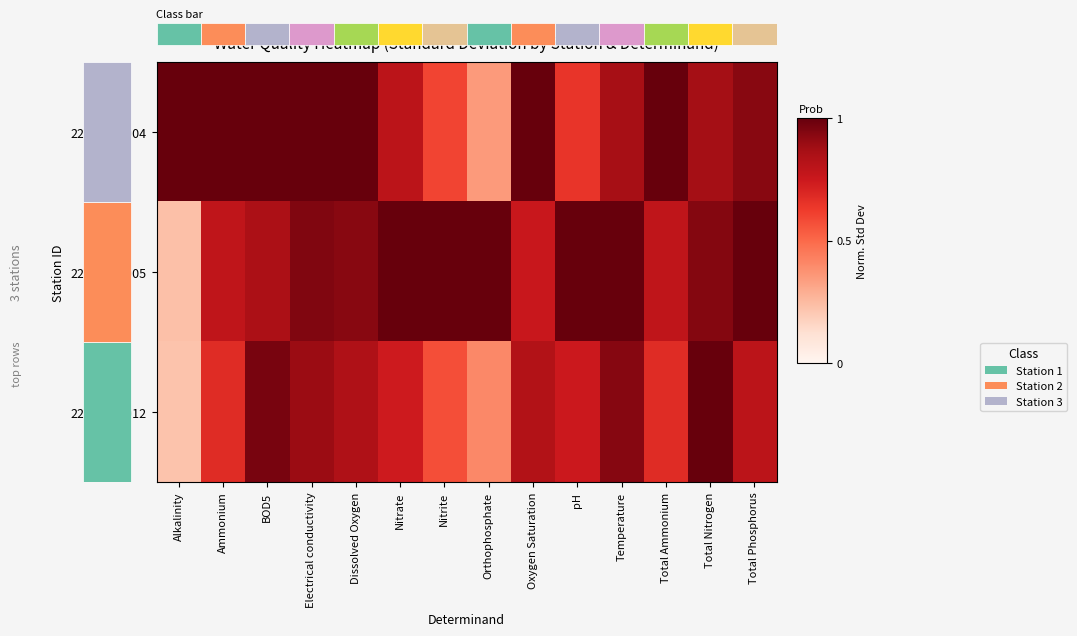

Which series changed the most between Oxygen Saturation and Total Phosphorus?

22-PR000005